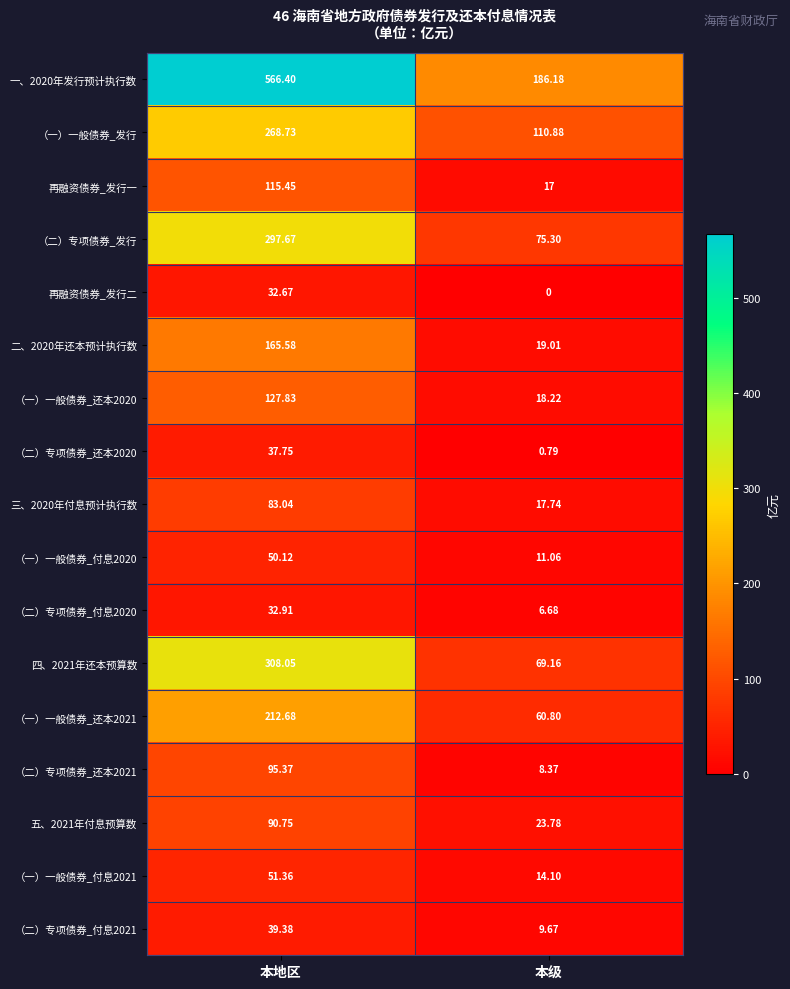

At which label does 一、2020年发行预计执行数 reach its peak?

本地区